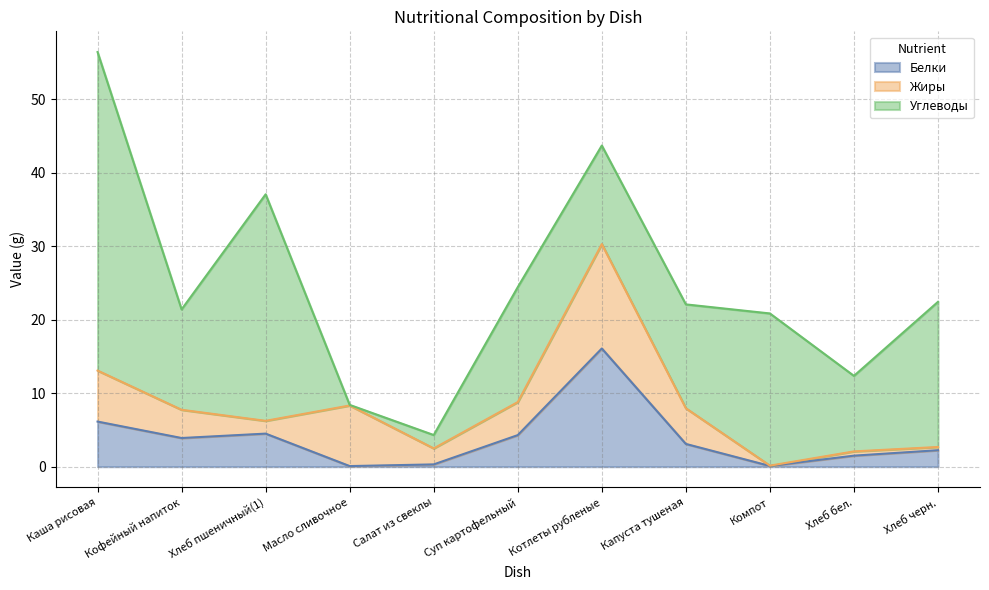

How many categories are shown in the chart?

11